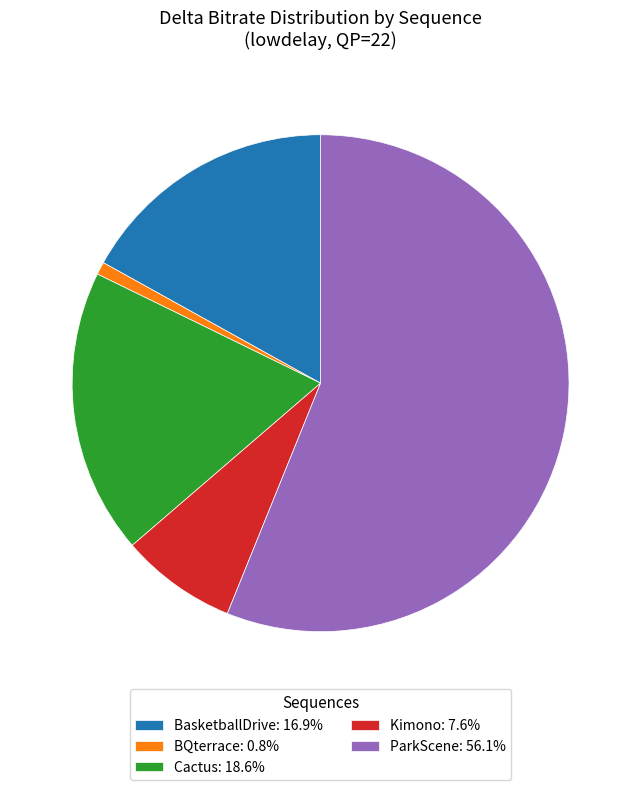

Rank the categories by value from highest to lowest.

ParkScene, Cactus, BasketballDrive, Kimono, BQterrace